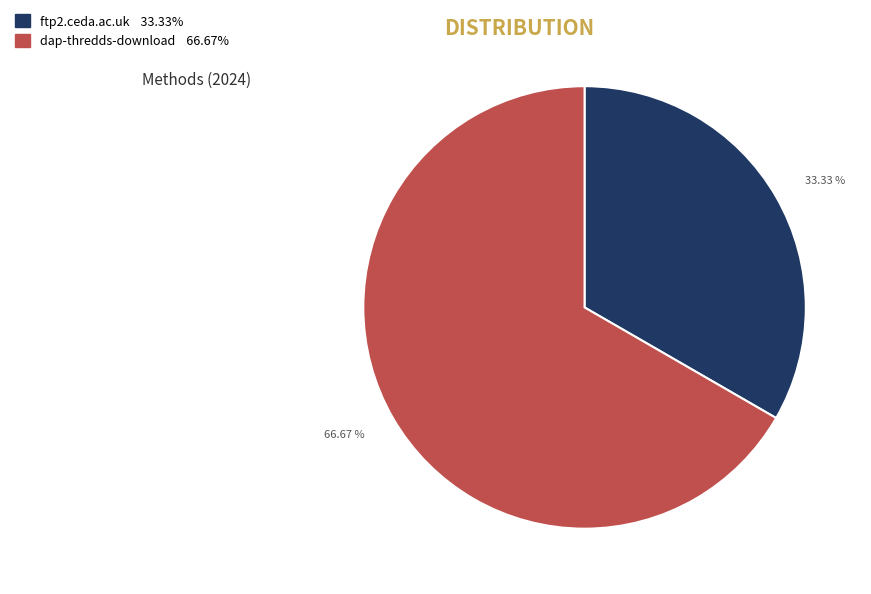

Count the number of slices in the pie.

2